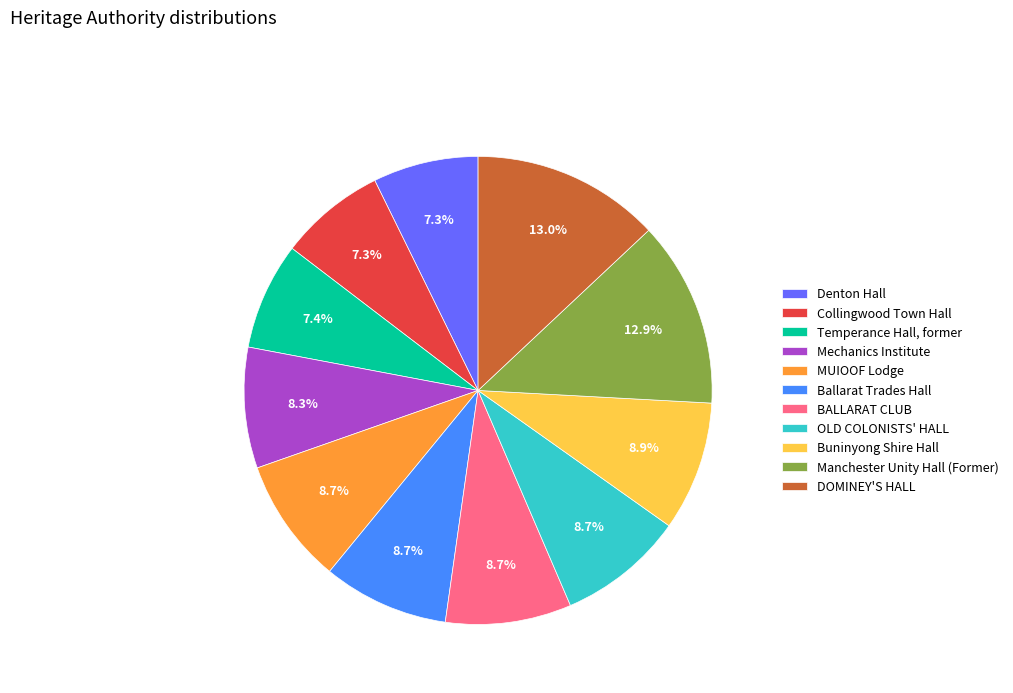

Approximately how many times larger is the value at Buninyong Shire Hall compared to MUIOOF Lodge?

1.0